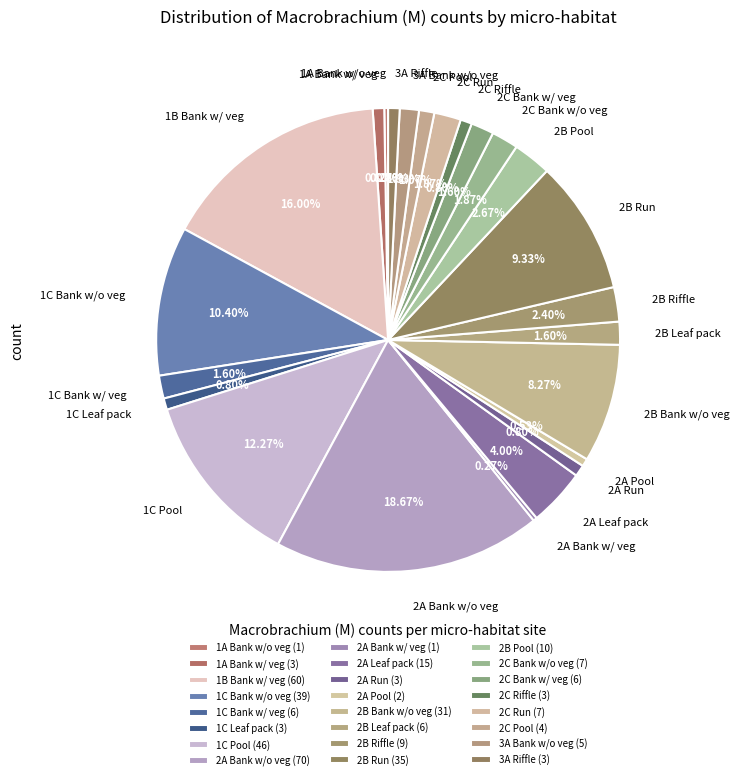

To the nearest percent, what is the difference between the 2B Riffle and 3A Riffle slice percentages?

2%